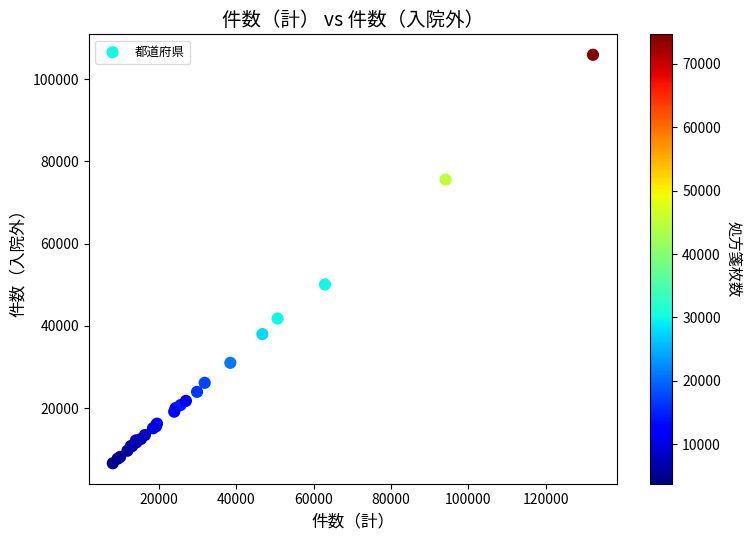

What Y value in the scatter plot is closest to 56257?

50075